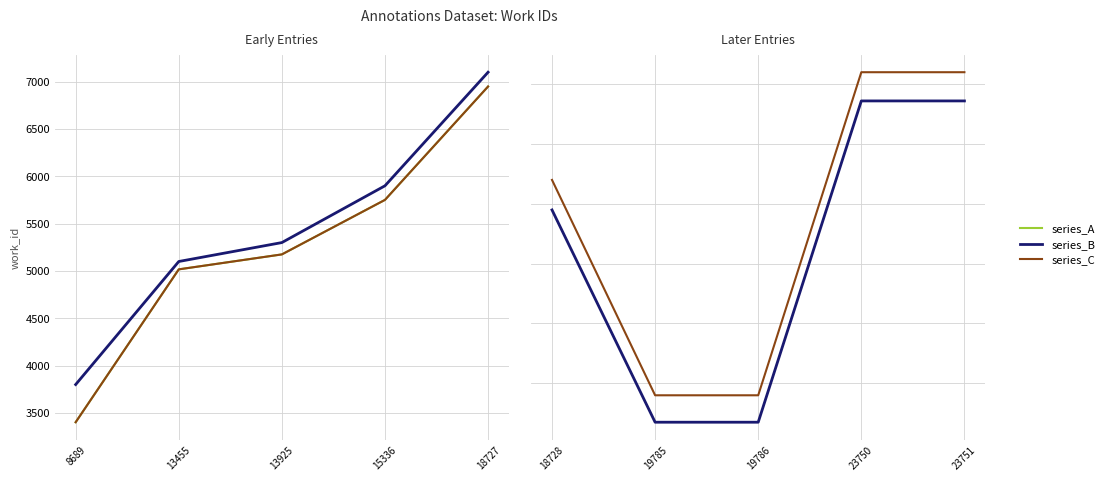

Which series has the widest spread of values?

series_A